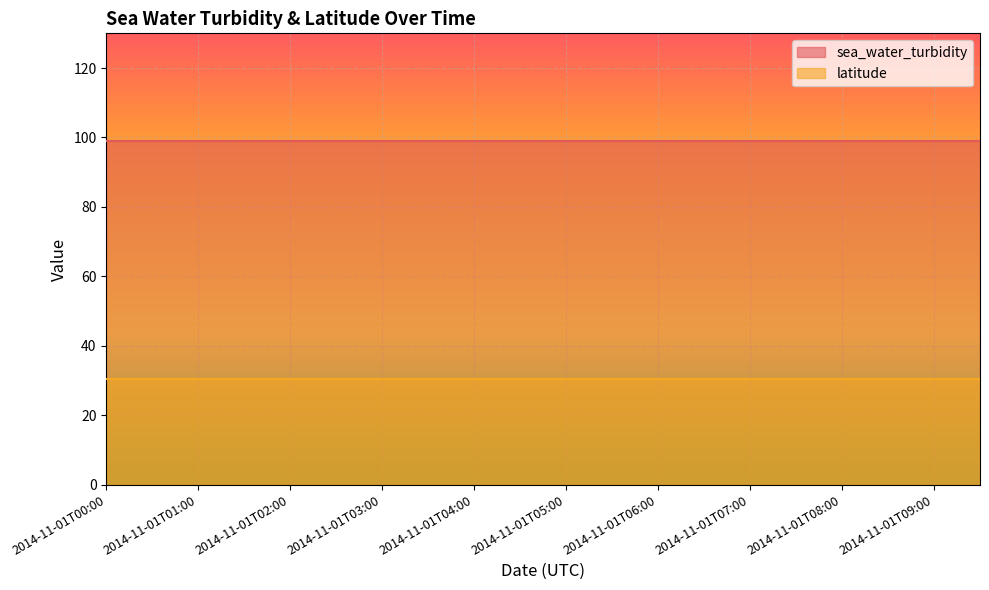

What position from the right is 2014-11-01T09:00?

2